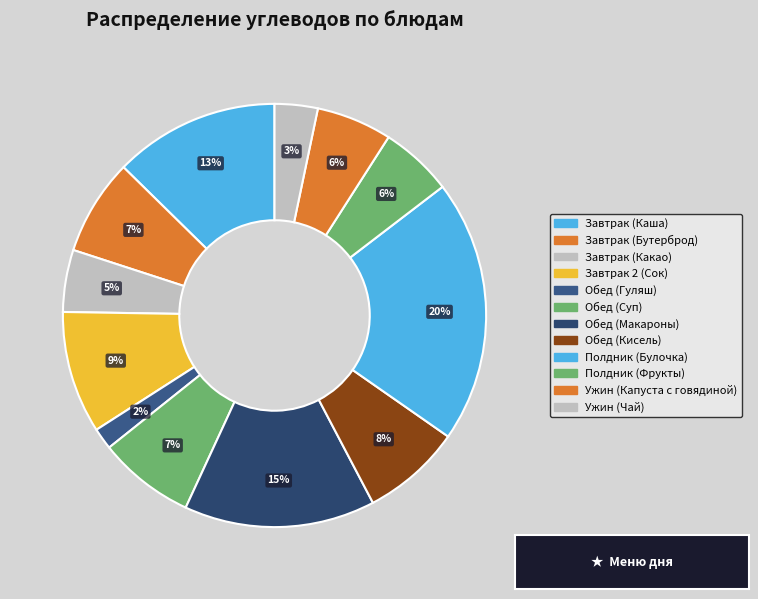

How many segments does this pie chart have?

12